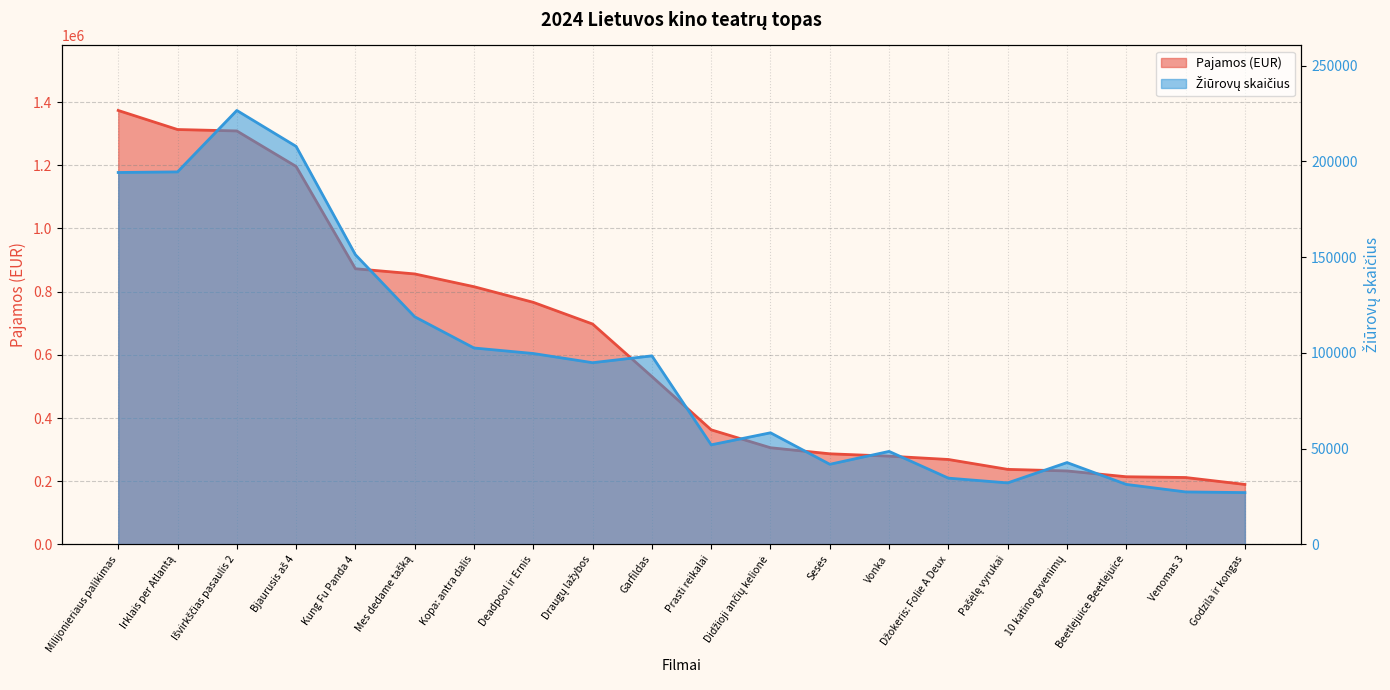

What is the lowest value of the Pajamos series?

189998